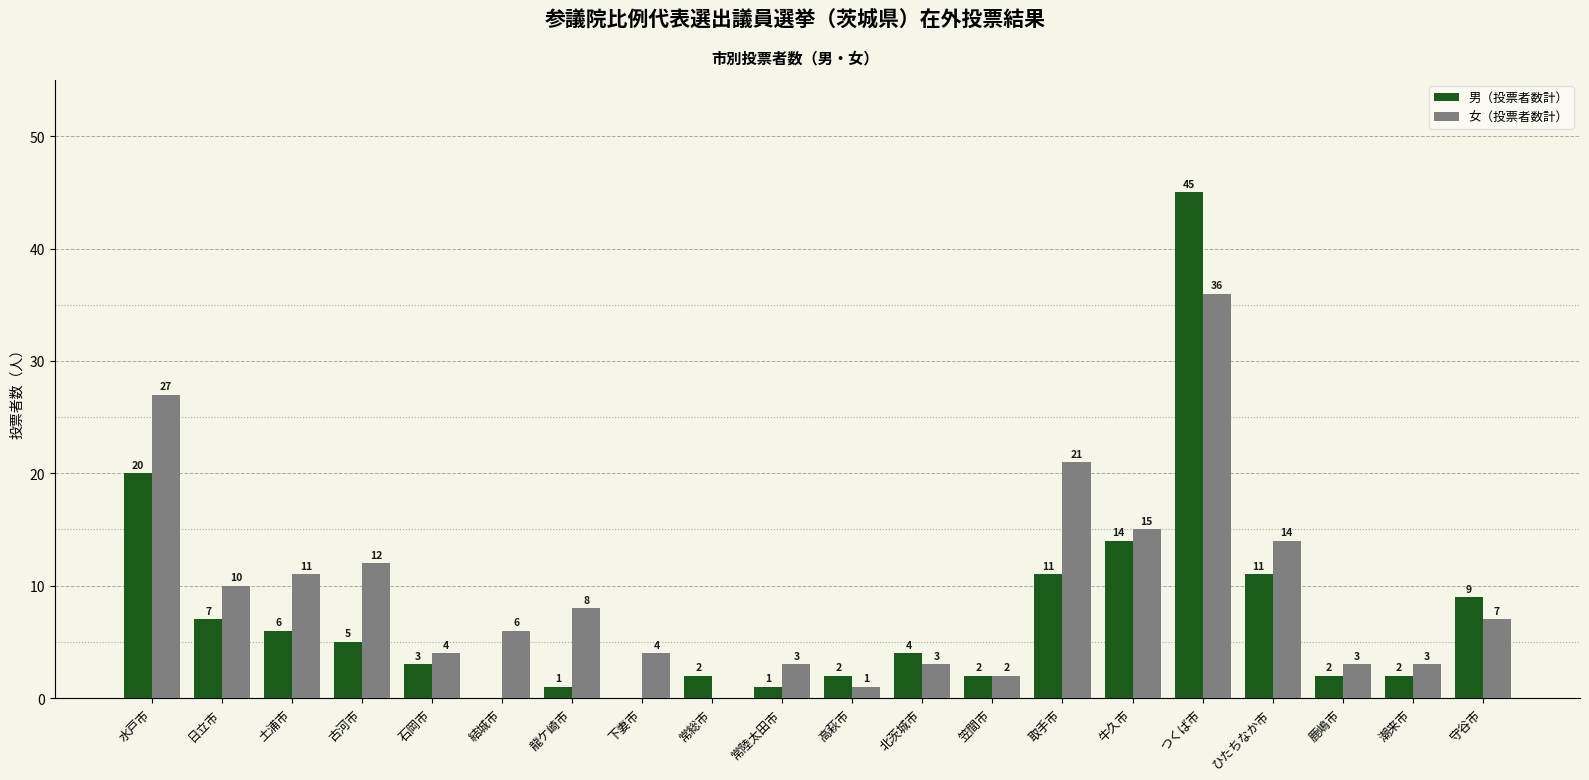

What is the sum of all 女（投票者数計） values?

190